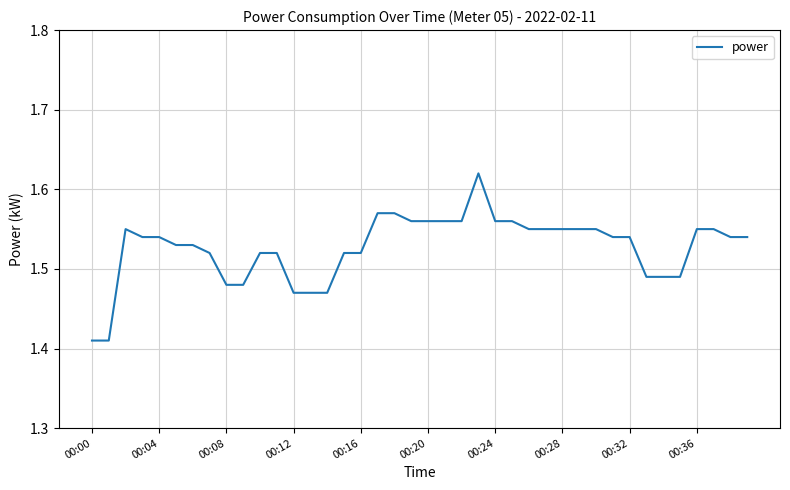

What is the difference between the maximum and second lowest values?

0.2